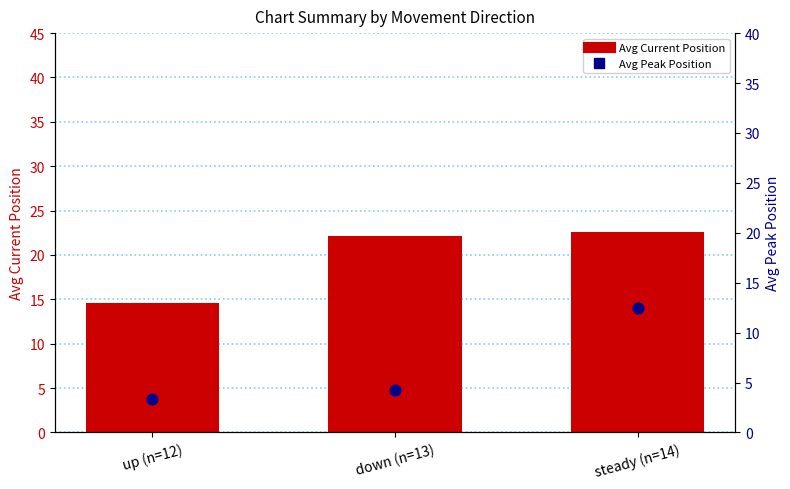

Is the value of Avg Current Position at up (n=12) greater than the value of Avg Peak Position at down (n=13)?

Yes